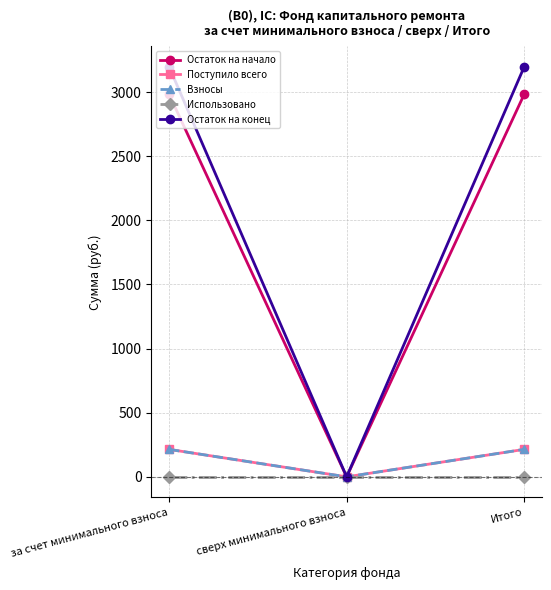

Is this an area chart (filled region under the line)?

No